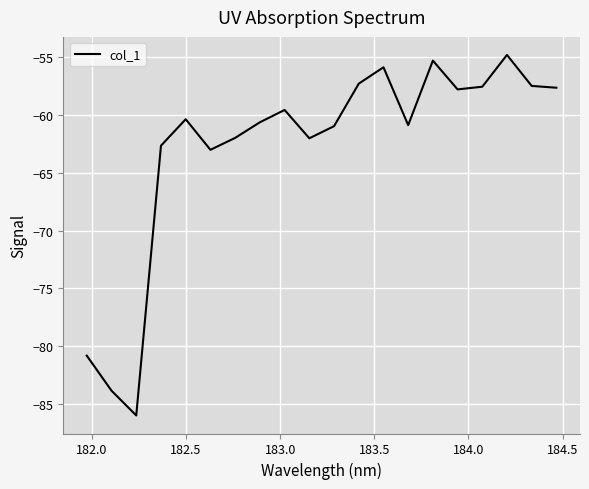

What is the minimum value shown in the chart?

-86.0